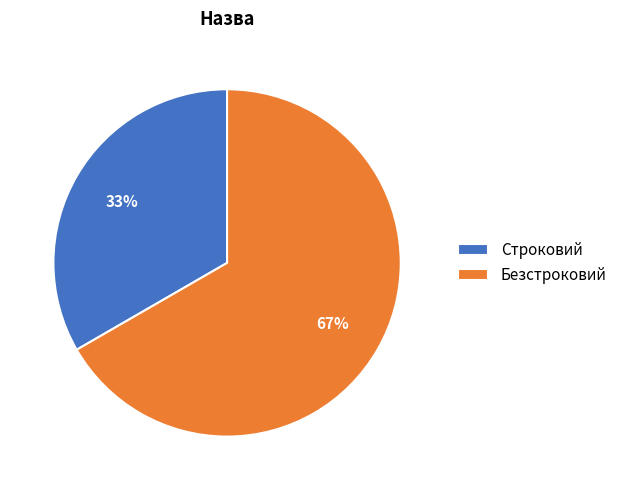

Count the number of slices in the pie.

2